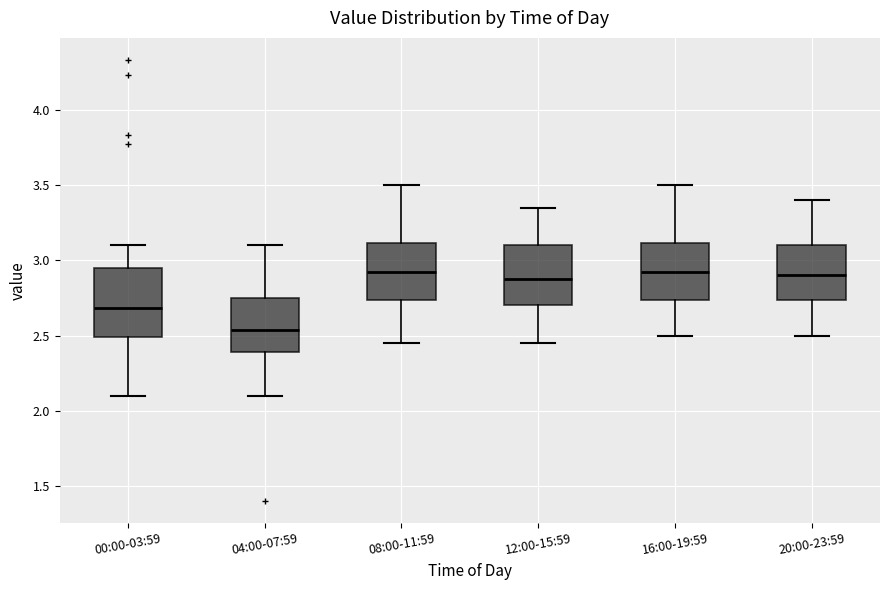

Where does the lower whisker of the box for 20:00-23:59 end on the y-axis? The values are not printed on the chart, so give them approximately, as read against the axis.

2.50